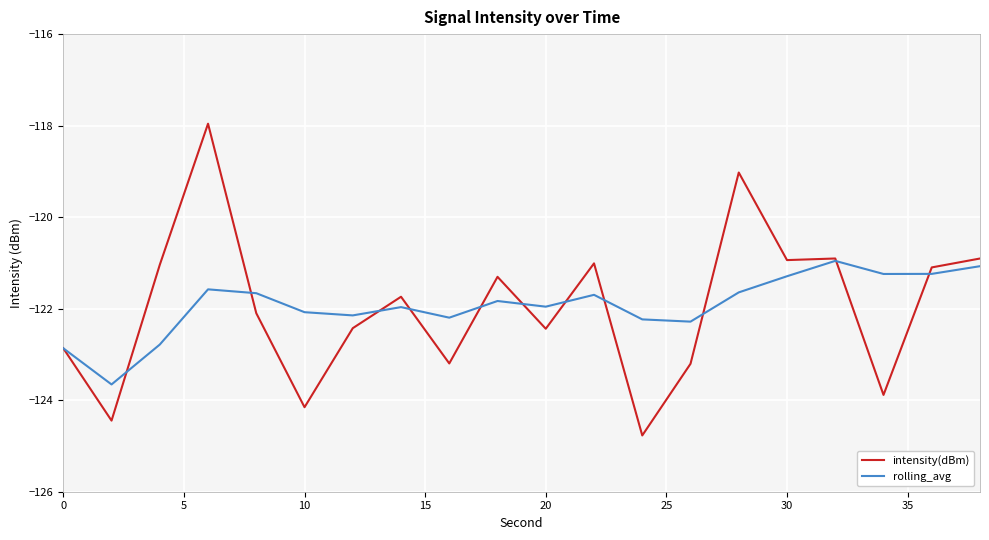

What are all the series names shown in the legend?

intensity(dBm), rolling_avg